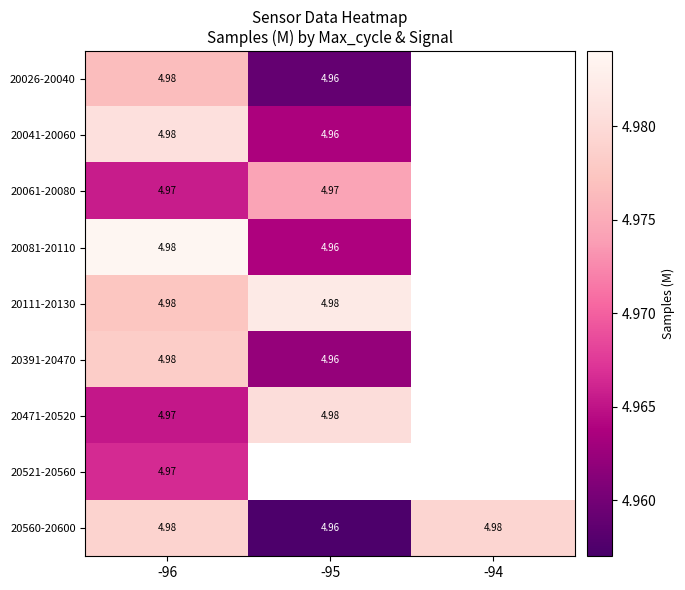

At how many categories does at least one series exceed 4?

3